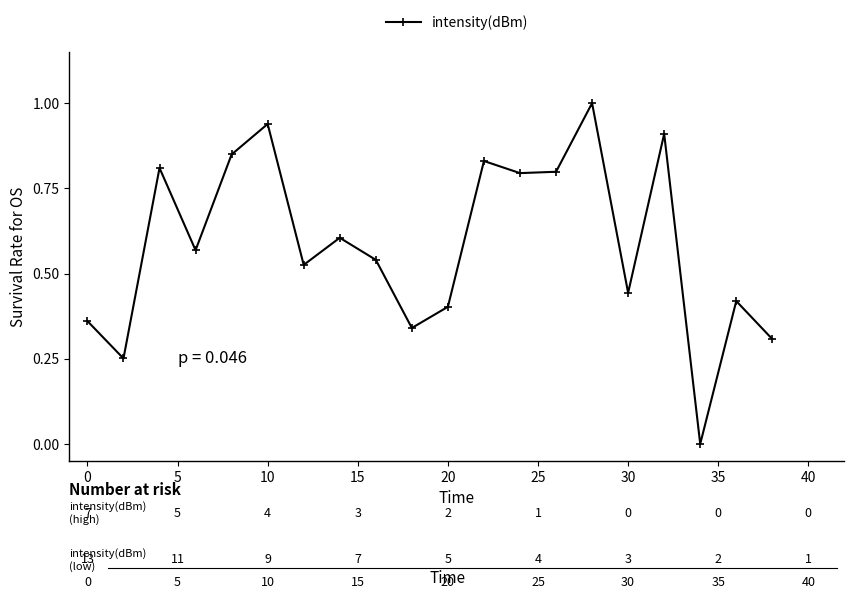

What is the greatest value displayed?

1.0